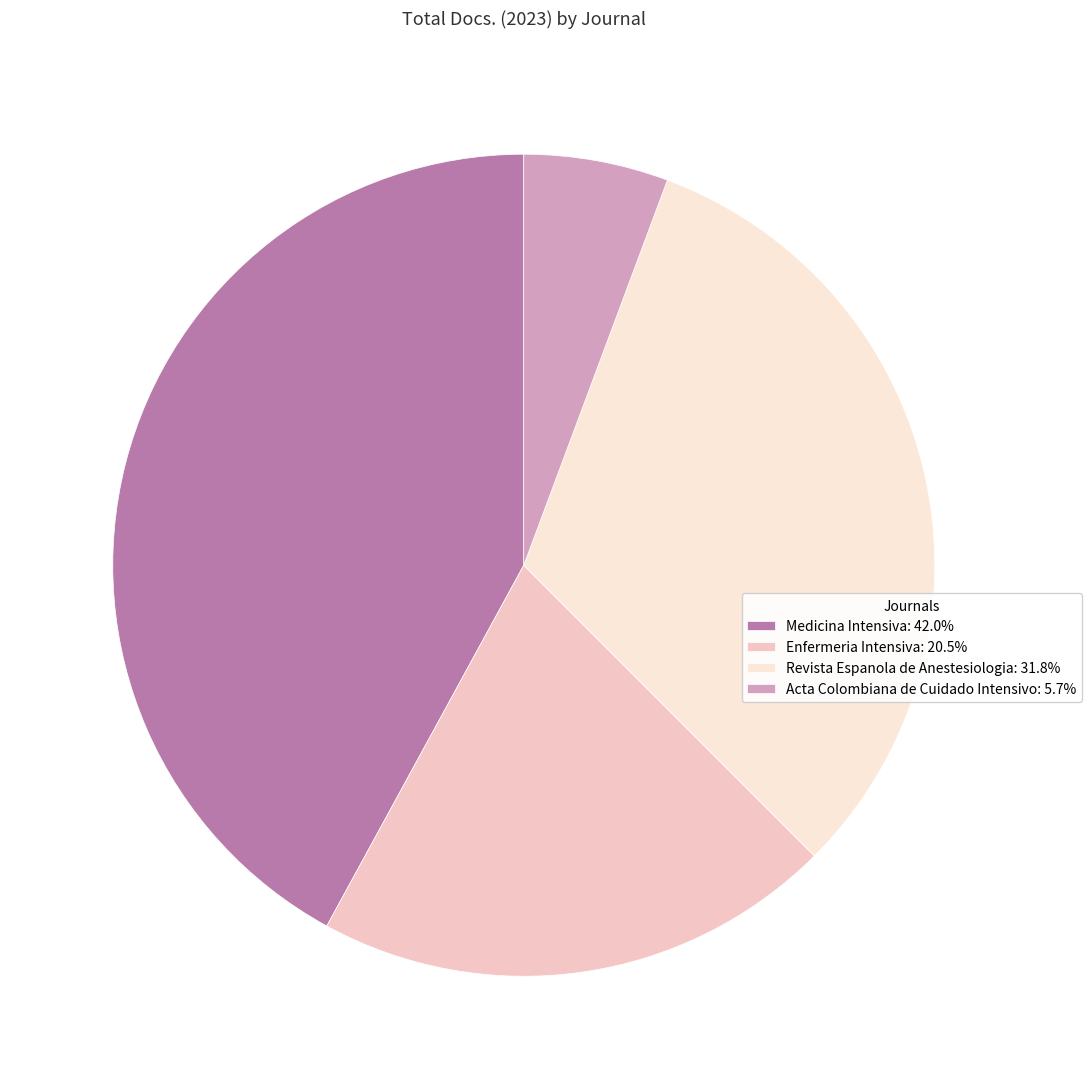

How many slices are in this pie chart?

4